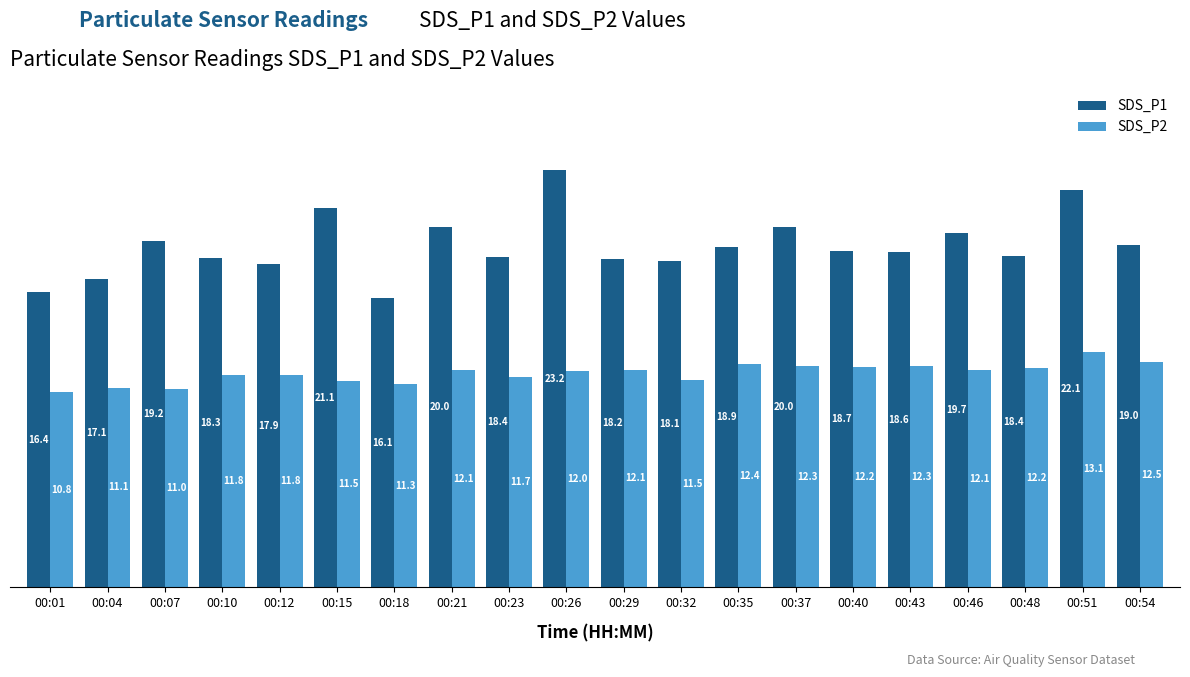

What is the sum of the SDS_P1 values at 00:32 and 00:43?

36.8